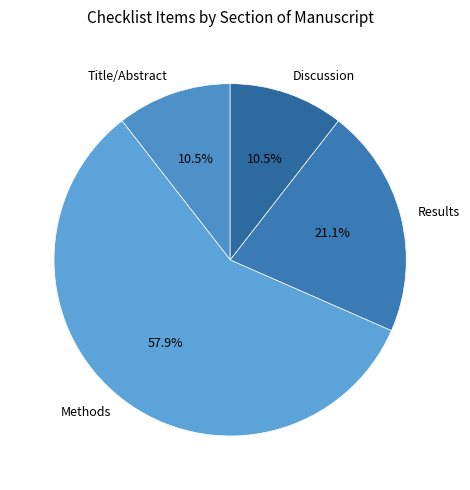

How many slices are in this pie chart?

4